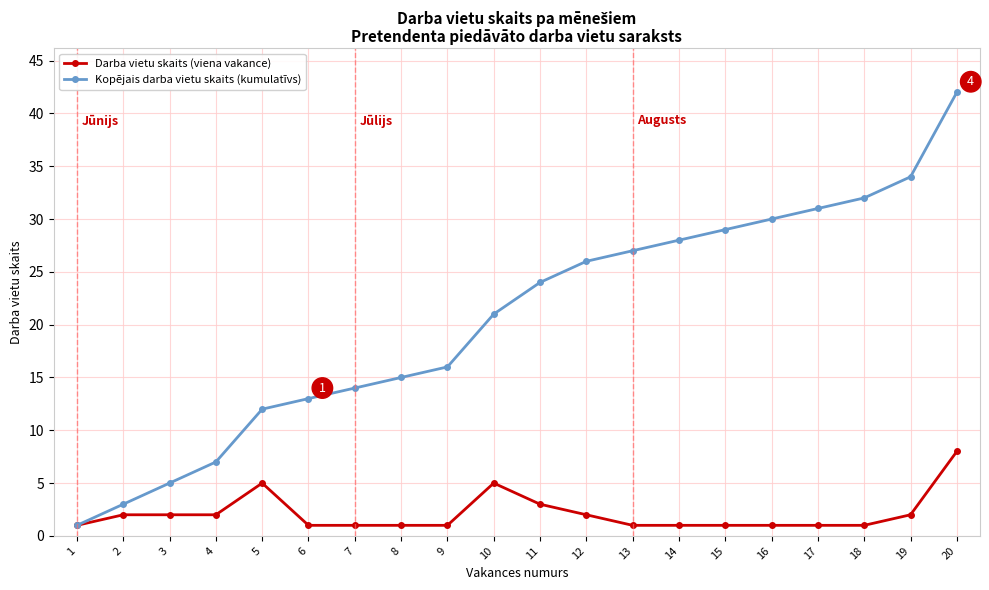

What is the minimum value for Darba vietu skaits (viena vakance)?

1